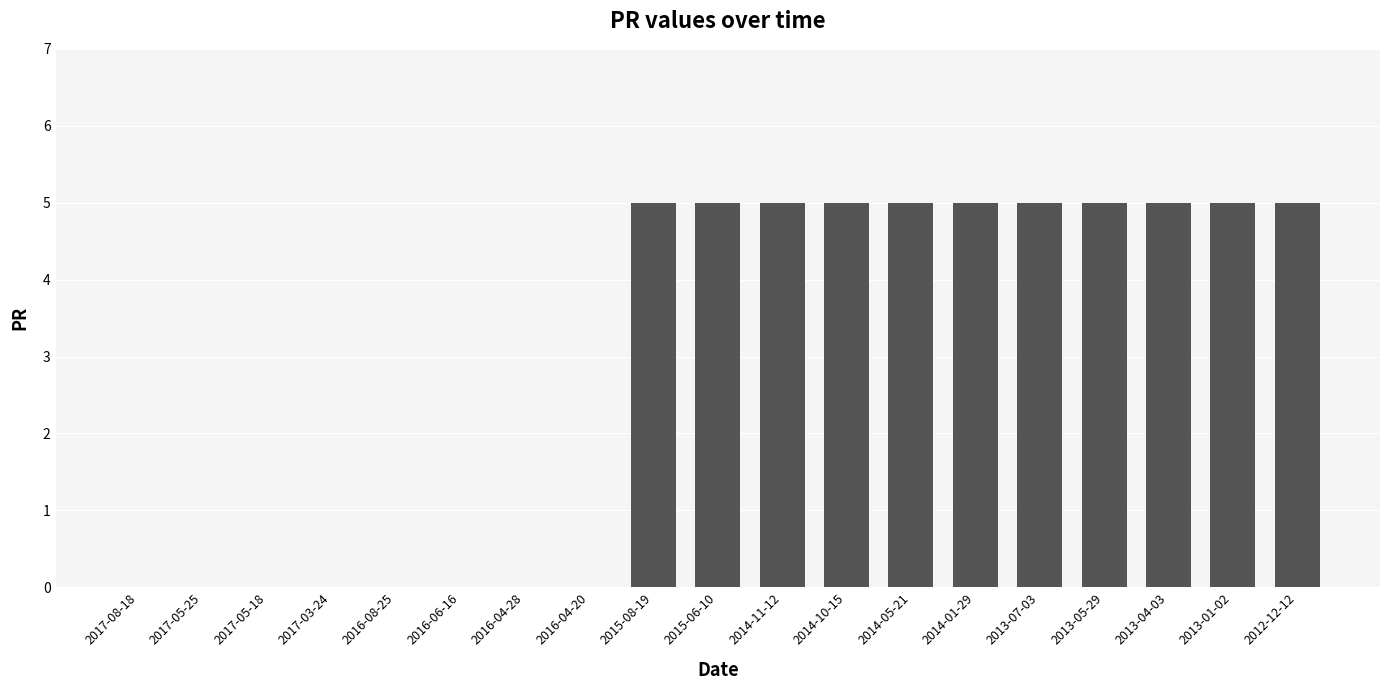

What is the change in value from 2016-08-25 to 2013-07-03?

+5